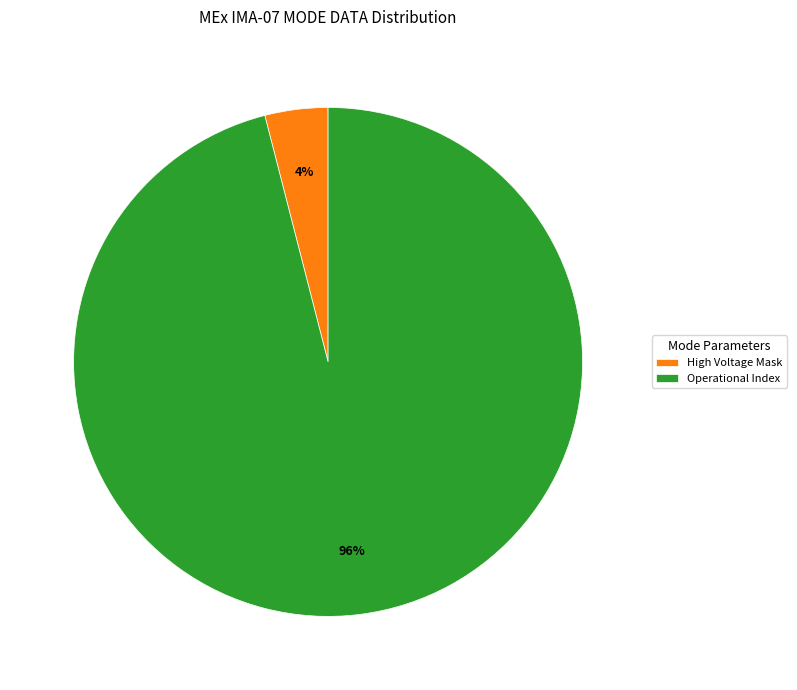

Does any single category account for the majority?

Yes